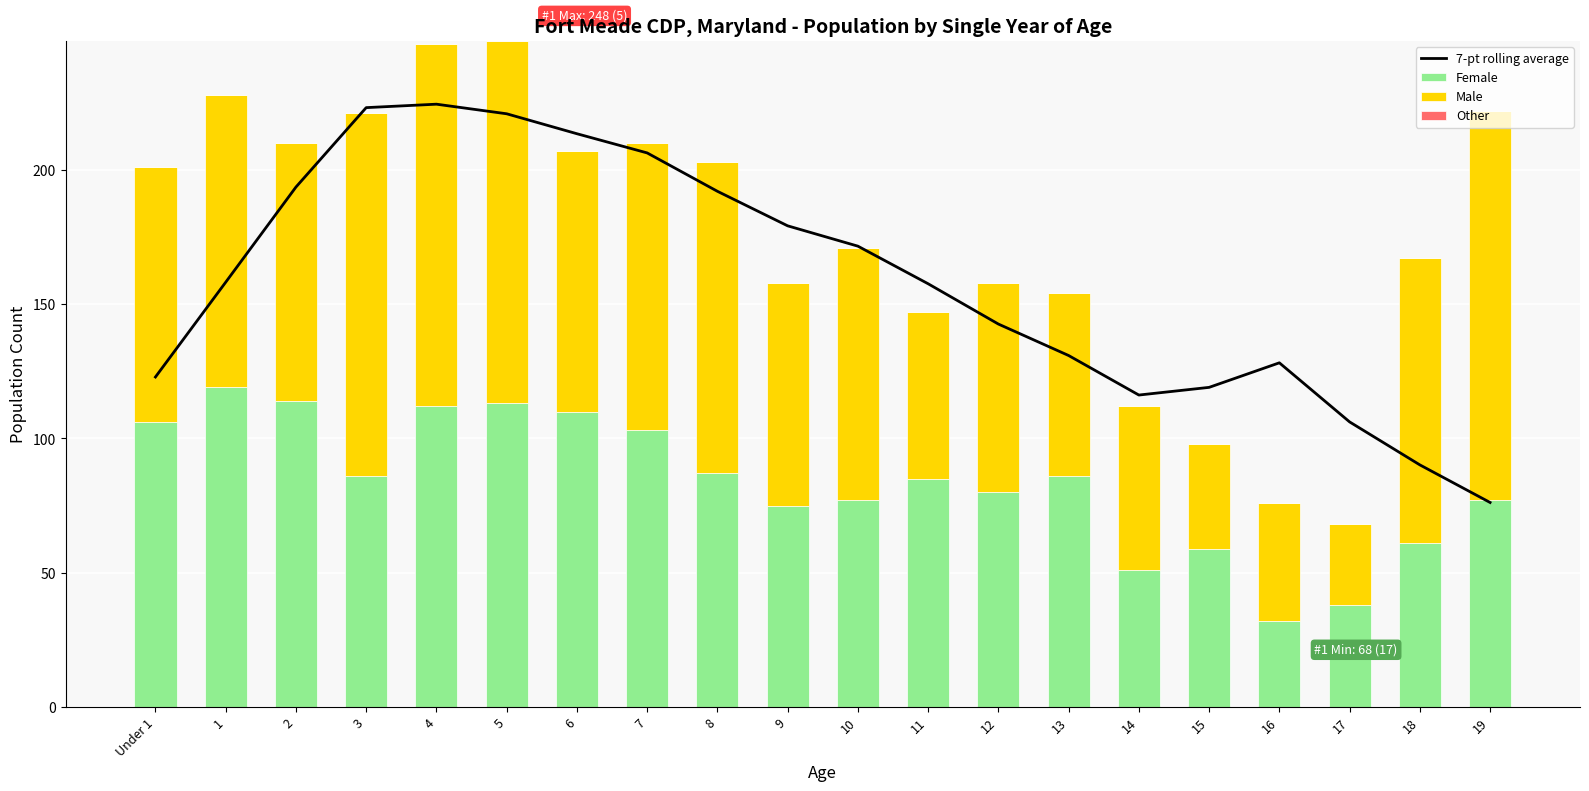

What is the highest value of the Female series?

119